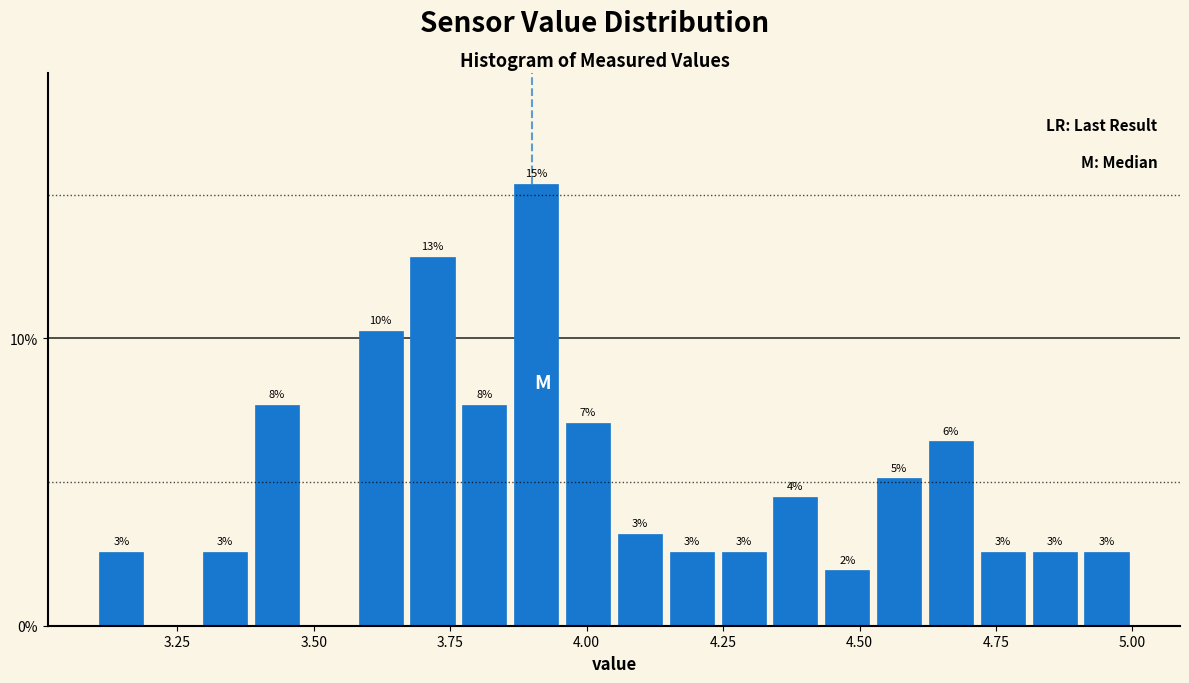

Read against the x-axis, roughly where is the centre of the tallest bar?

3.90